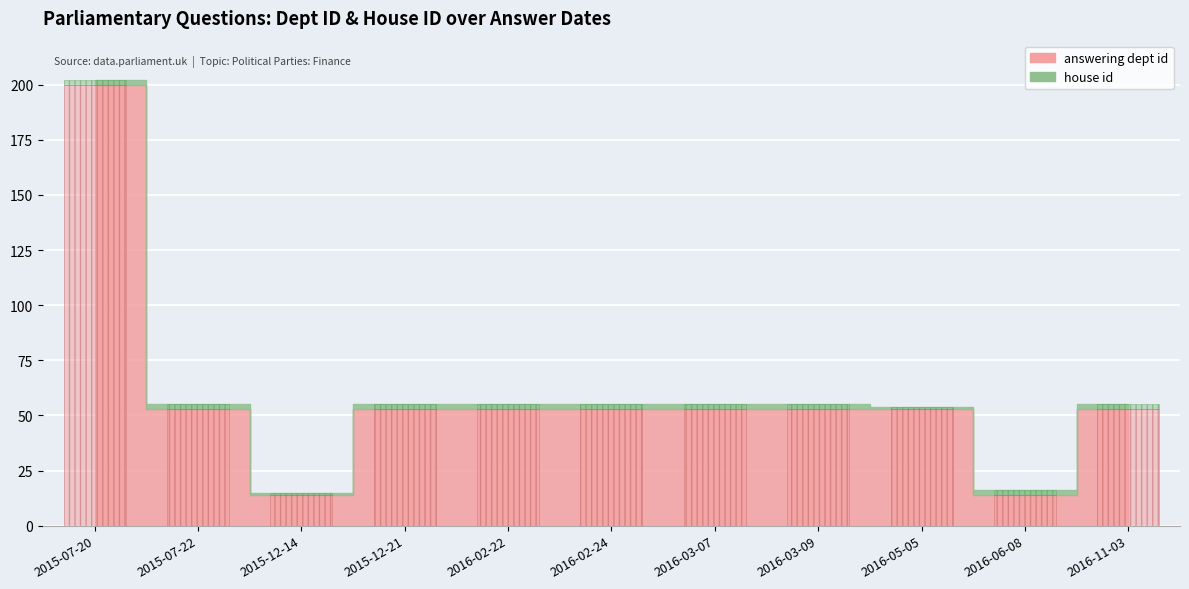

Reading left to right, extract all data points from this chart.

answering dept id: 200	53	14	53	53	53	53	53	53	14	53
house id: 2	2	1	2	2	2	2	2	1	2	2